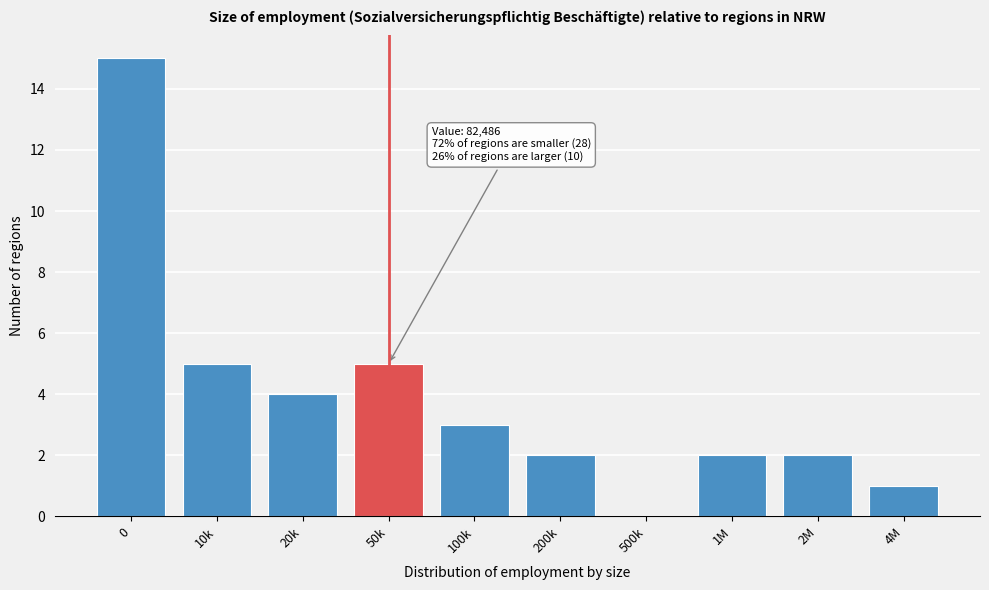

Reading right to left, transcribe all the data shown in this chart.

4M=1	2M=2	1M=2	500k=0	200k=2	100k=3	50k=5	20k=4	10k=5	0=15